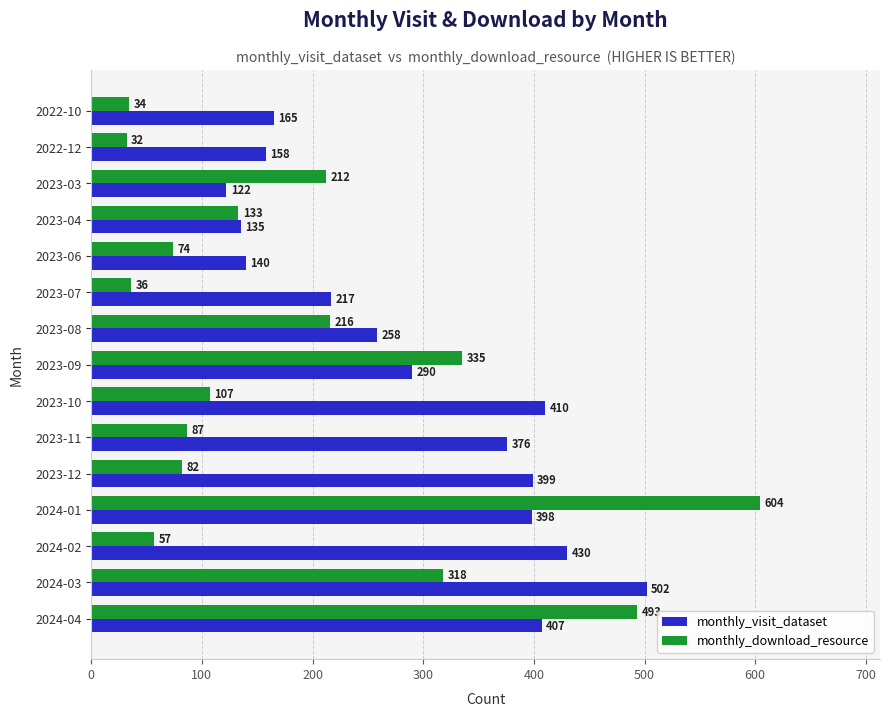

What is the difference between the maximum and second lowest values in the monthly_visit_dataset series?

367